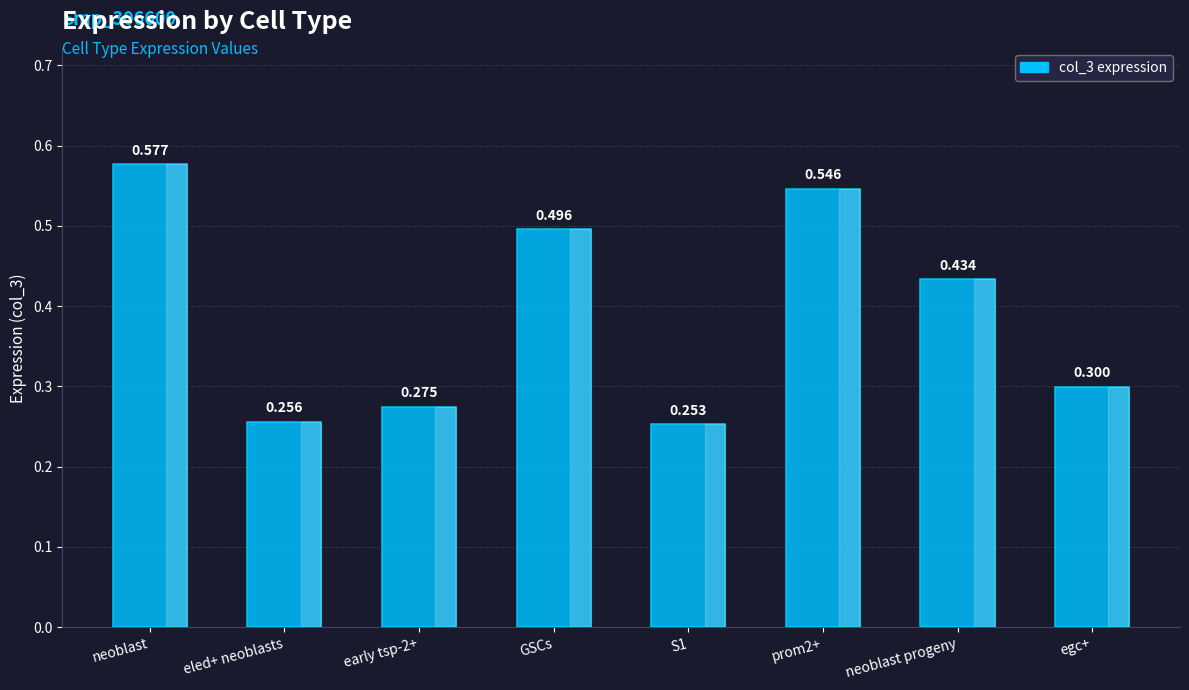

Which category has the highest value across all series?

neoblast